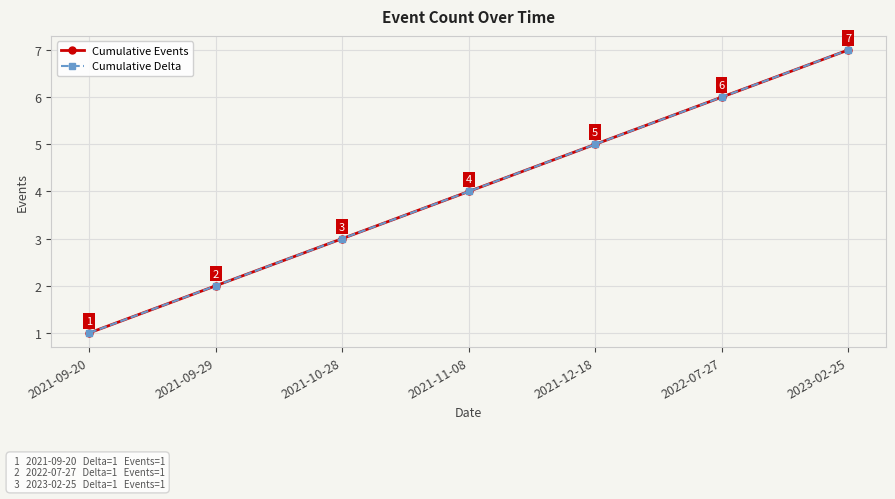

How many lines are shown in the chart?

2